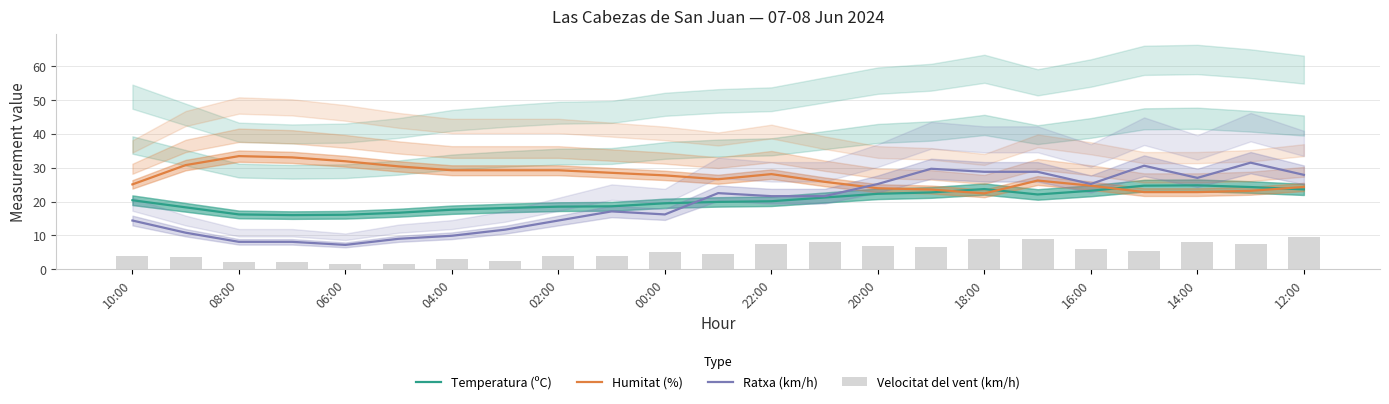

True or false: Humitat (%) and Temperatura (ºC) cross at least once.

True